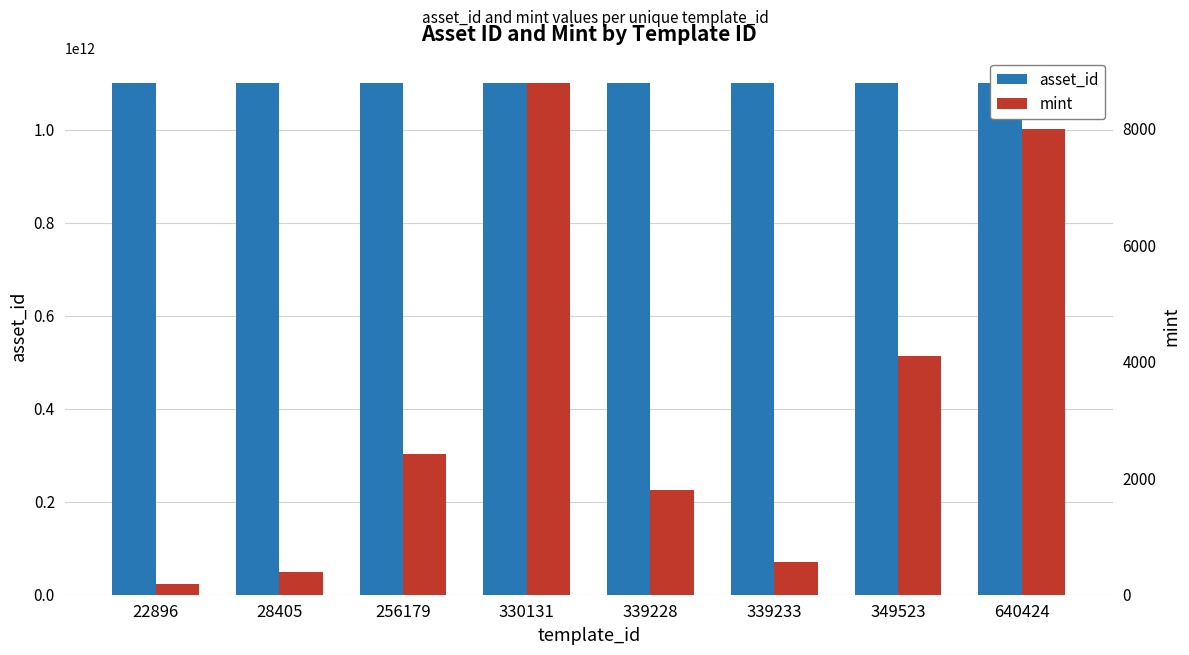

What is the difference between the second highest and second lowest values in the mint series?

7599